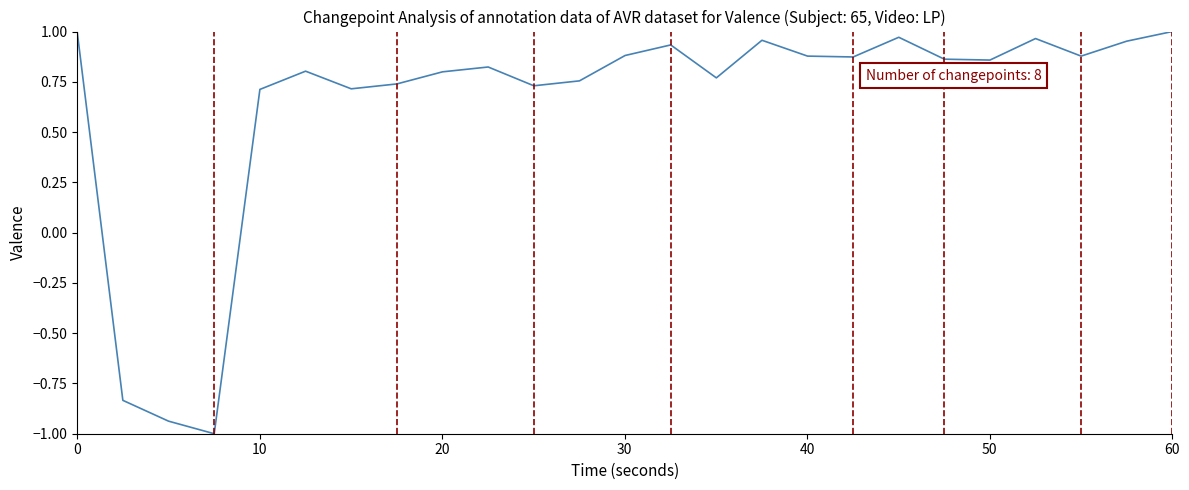

What is the sum of all values?

16.1